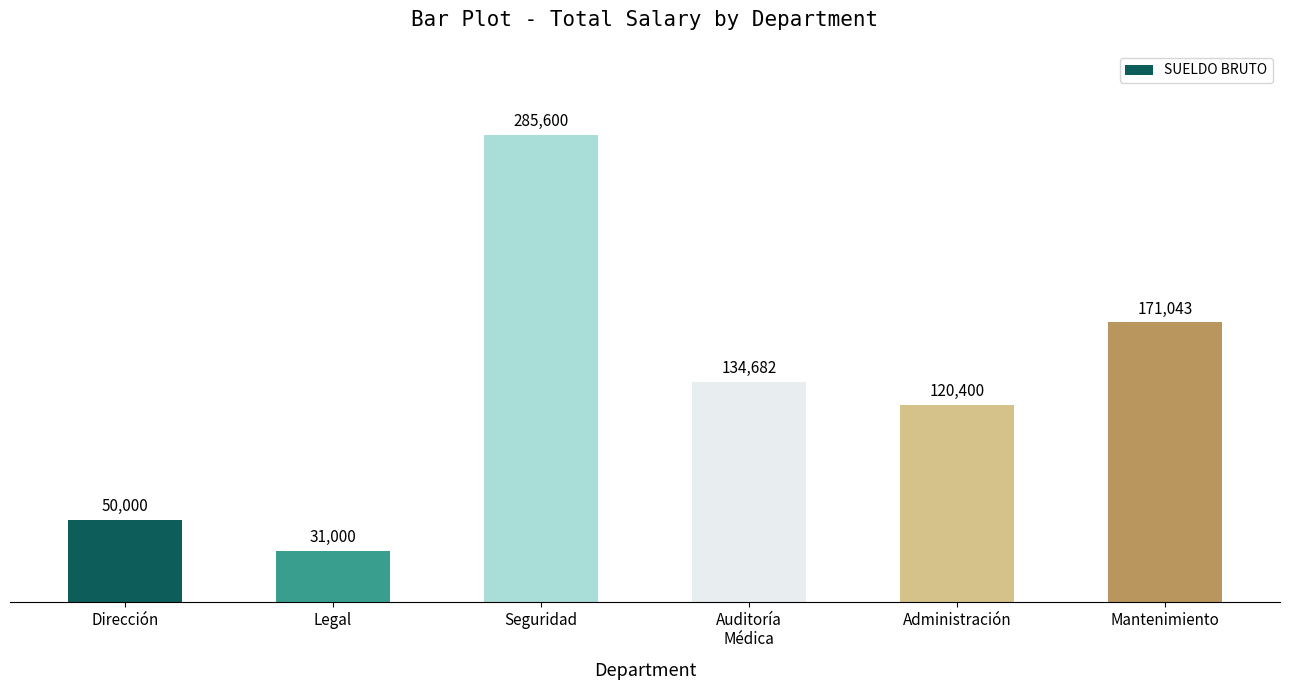

What is the label of the 1st bar from the left?

Dirección